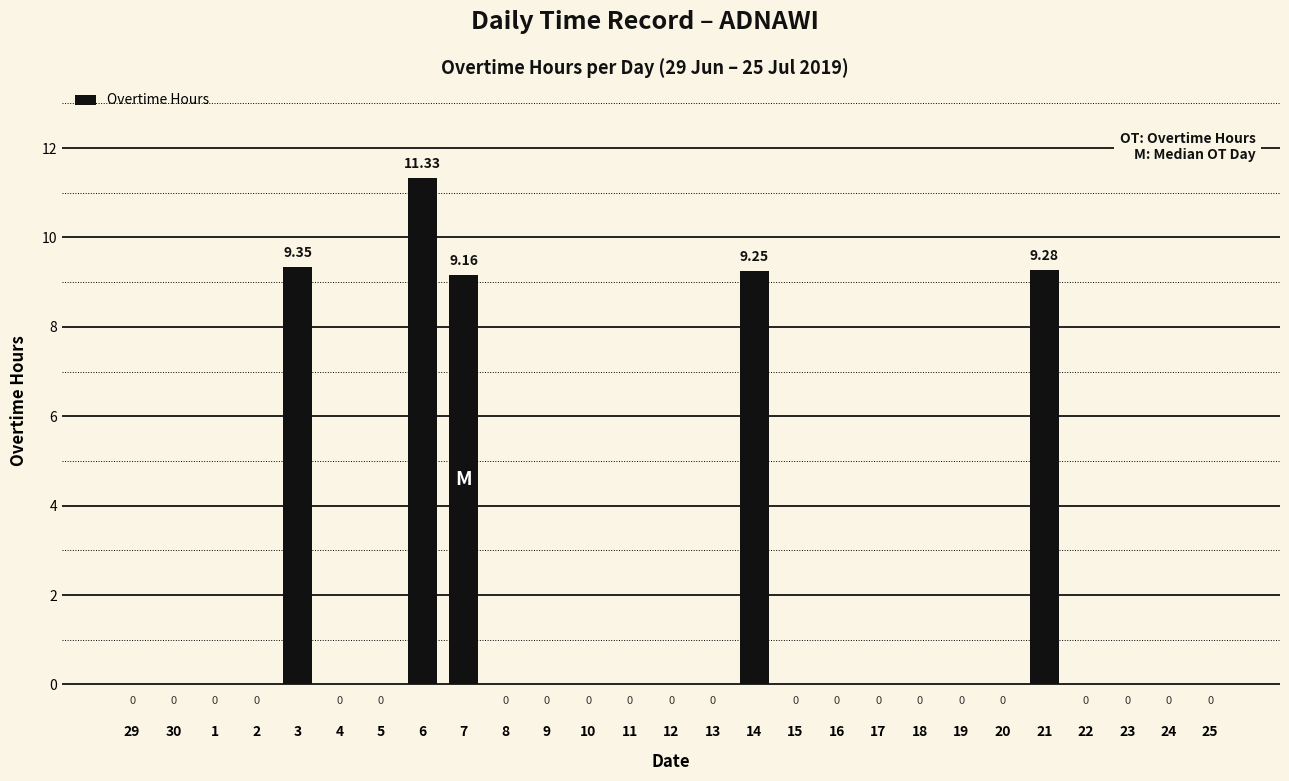

At which category does the chart reach its minimum across all series?

29